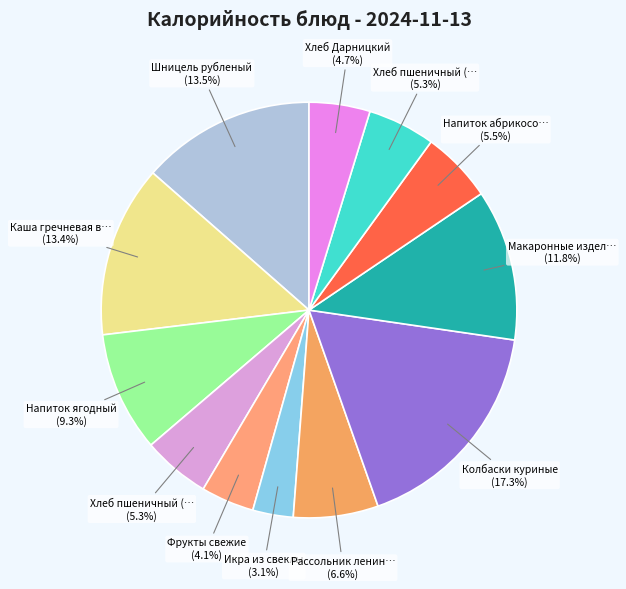

How many segments does this pie chart have?

12